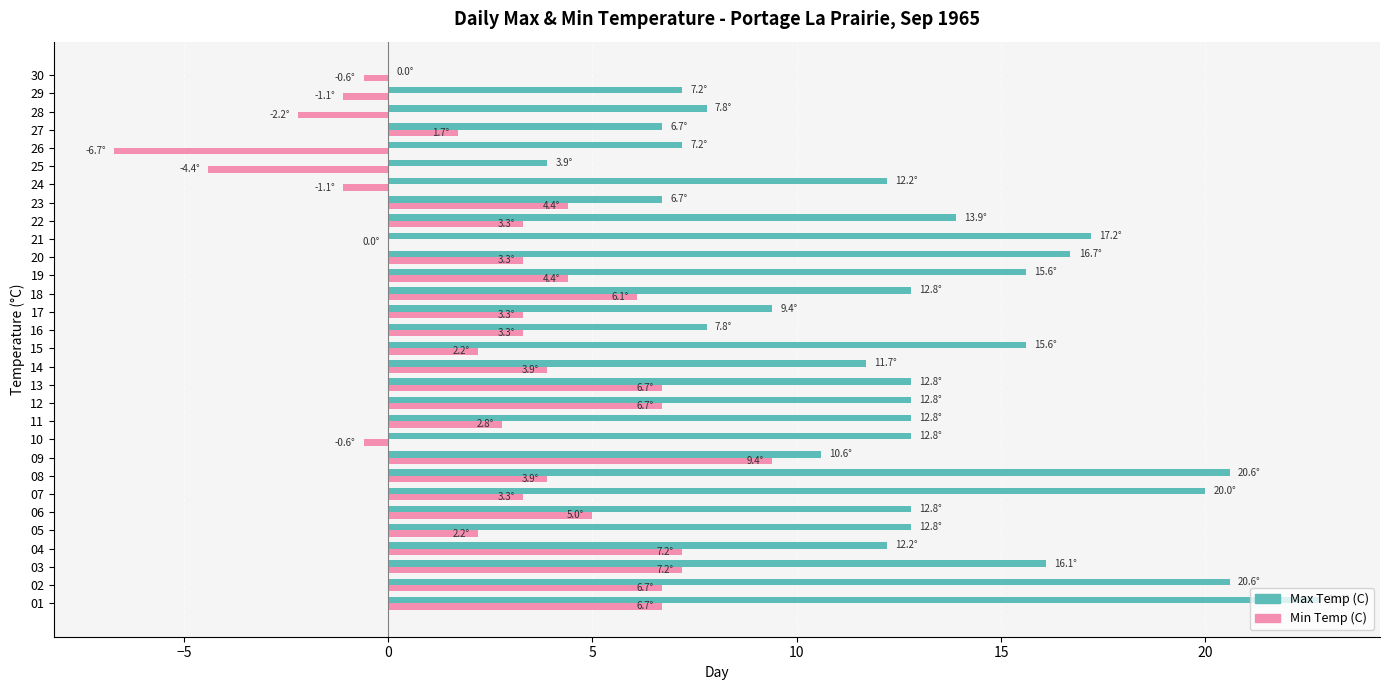

Is it true that Min Temp (C) equals 4.7 at 09?

False